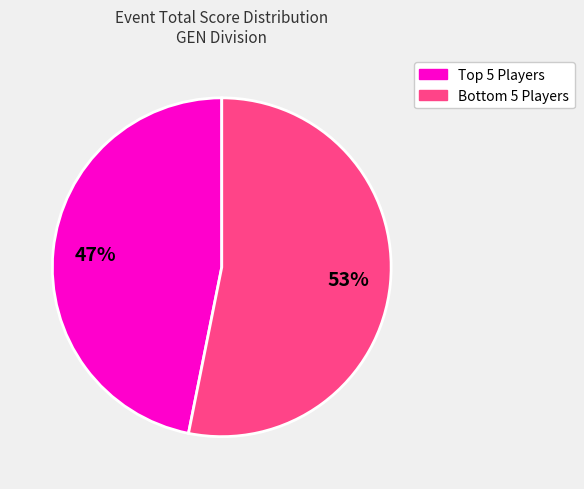

To the nearest percent, what is the difference between the largest and smallest slice percentages?

6%